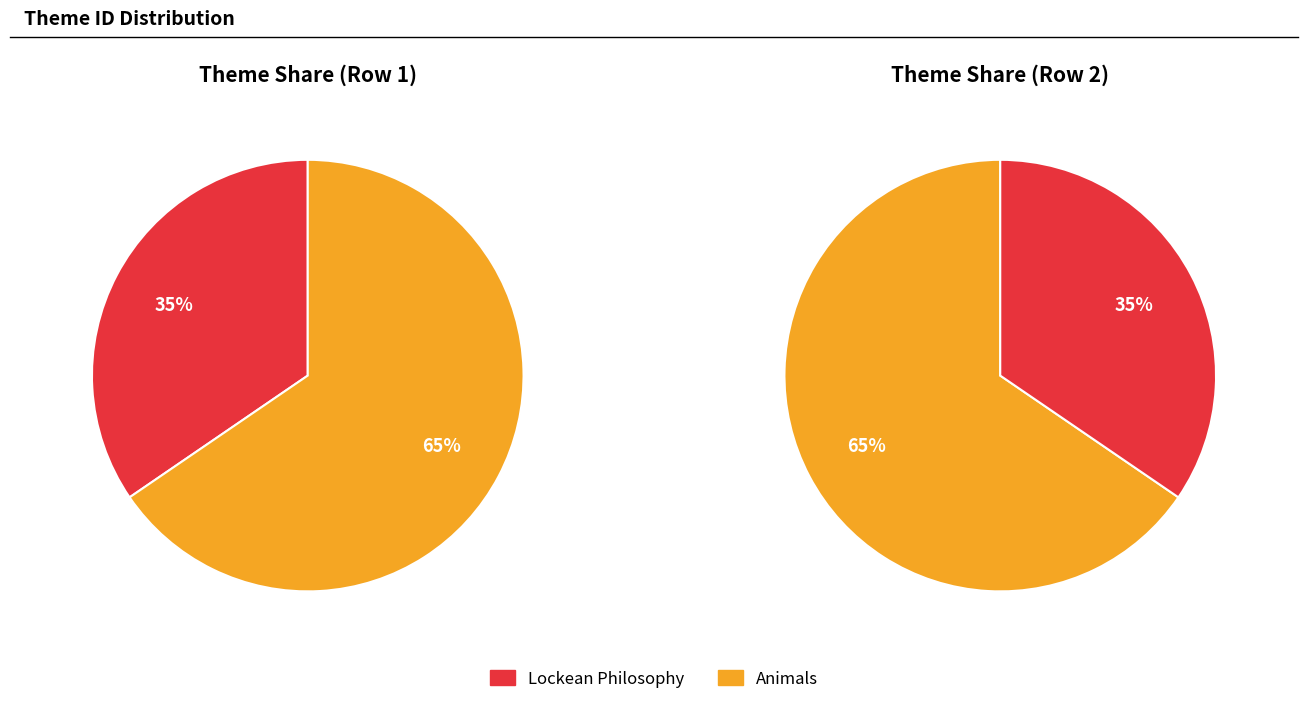

To the nearest percent, what is the combined percentage of Lockean Philosophy and Animals?

100%